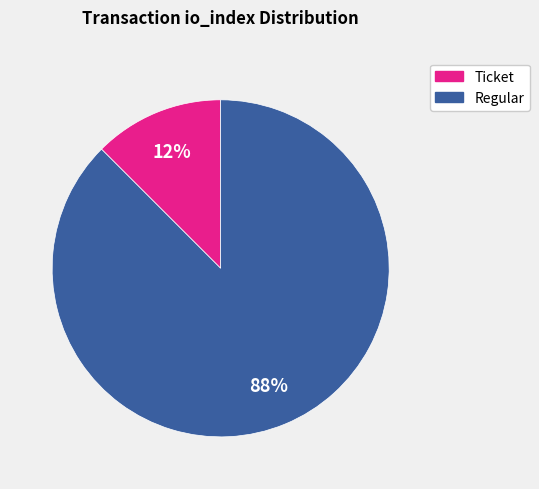

True or false: Regular accounts for 79% of the total.

False